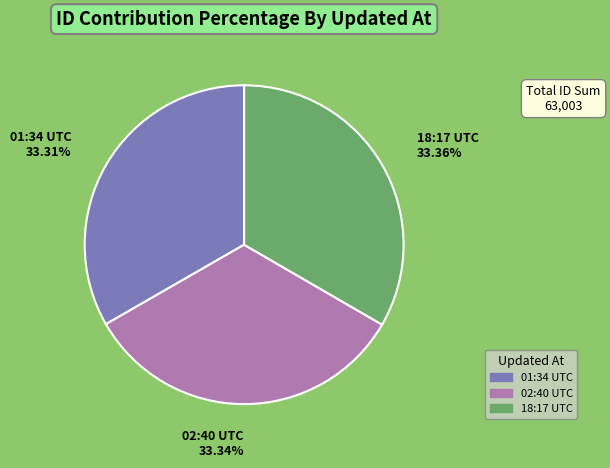

Is there a majority slice in this chart?

No